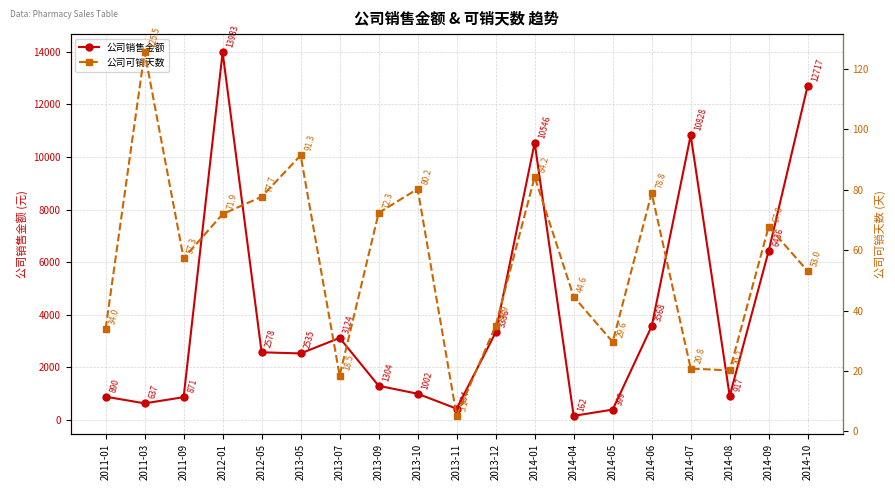

Count the number of categories in the chart.

19